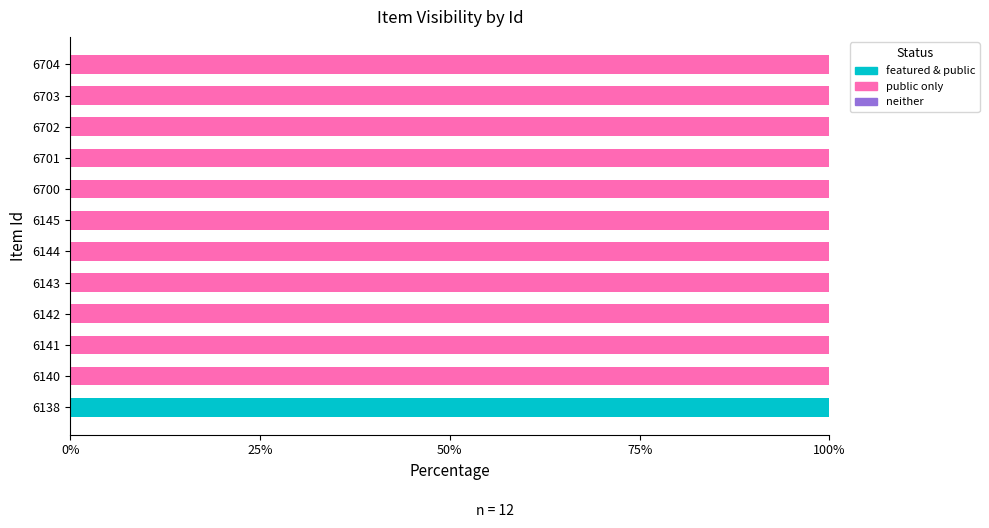

Which category has the highest value in the featured & public series?

6138